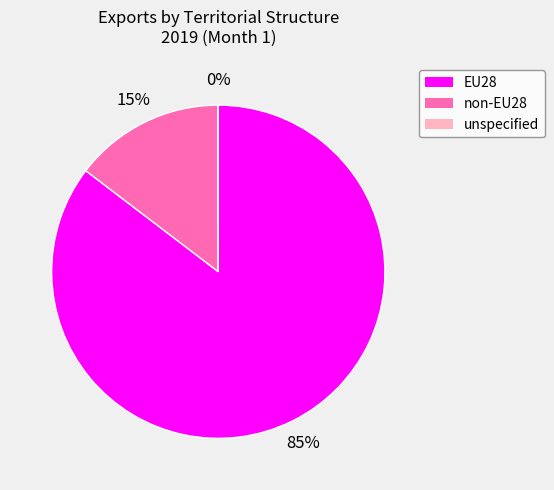

To the nearest percent, what is the combined percentage of non-EU28 and EU28?

100%